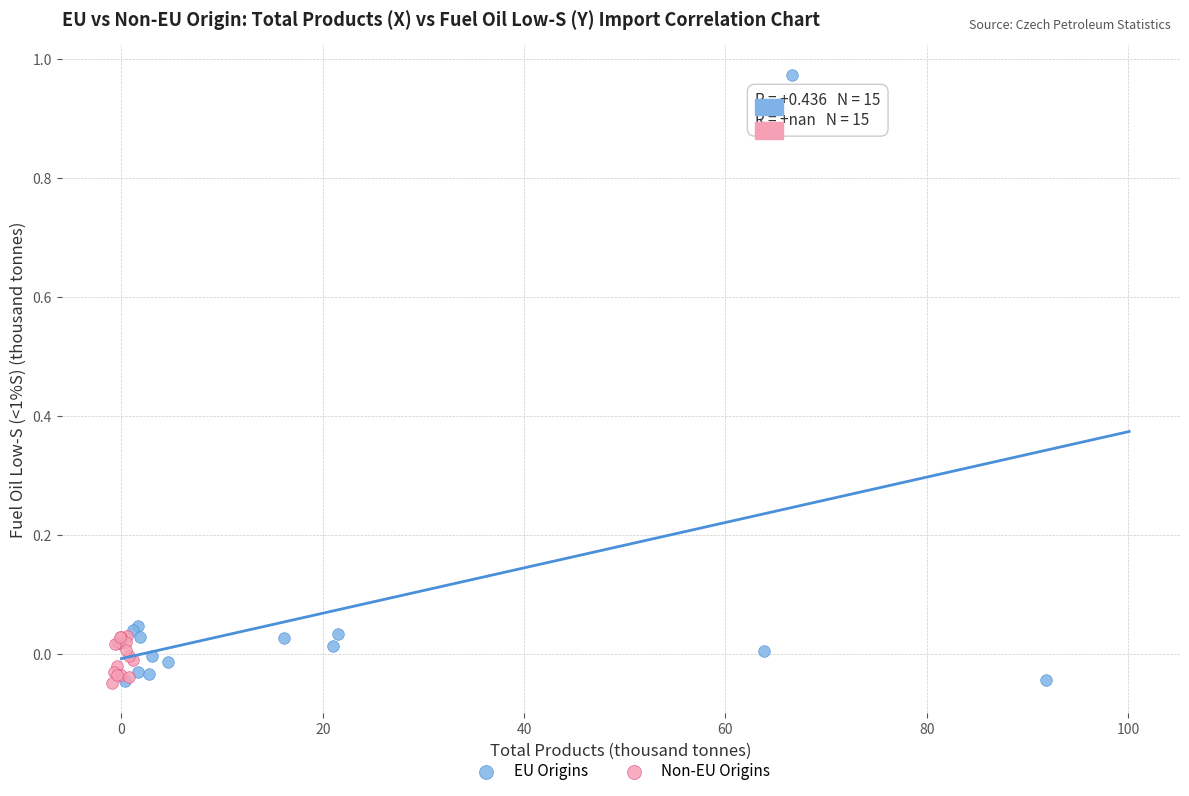

Which series has the largest Y range (max minus min)?

EU Origins